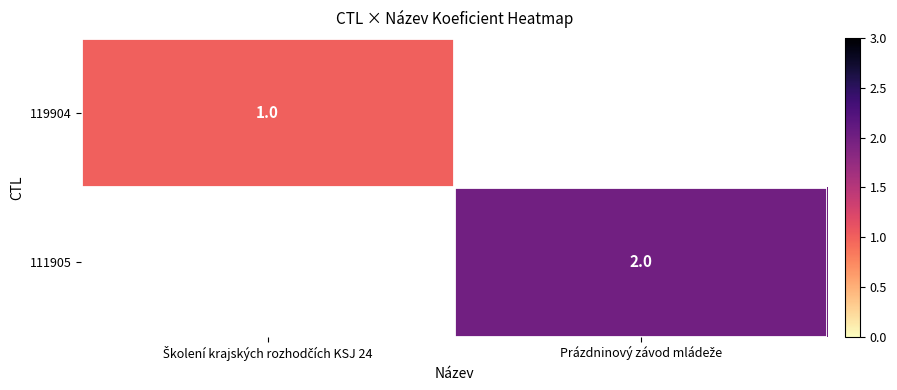

Which series has the largest range (max minus min)?

119904